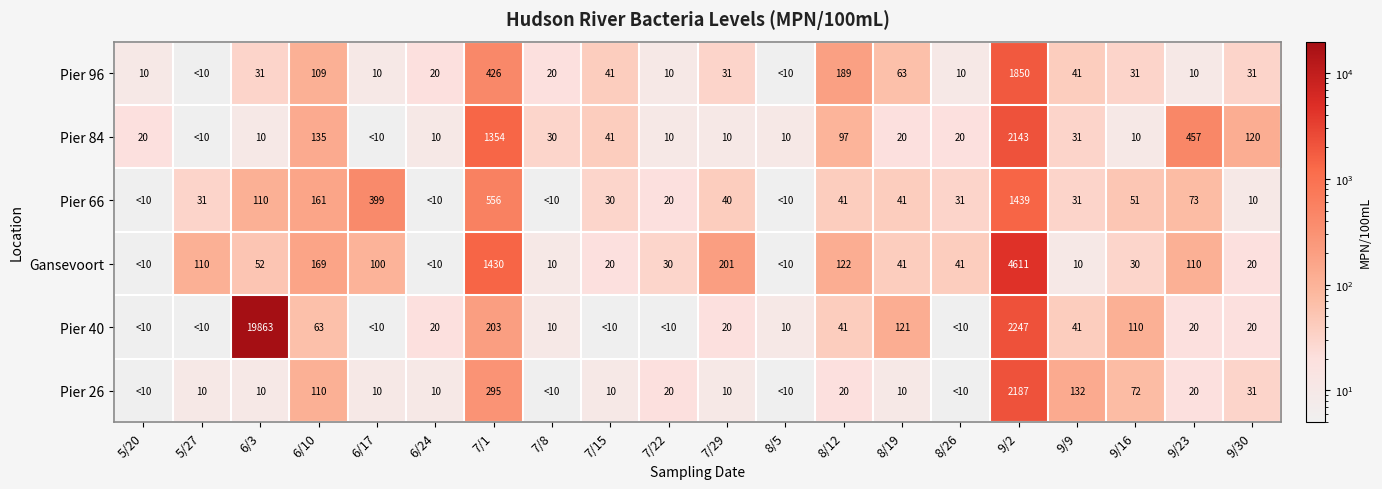

What is the difference between the Pier 84 values at 7/1 and 9/16?

1344